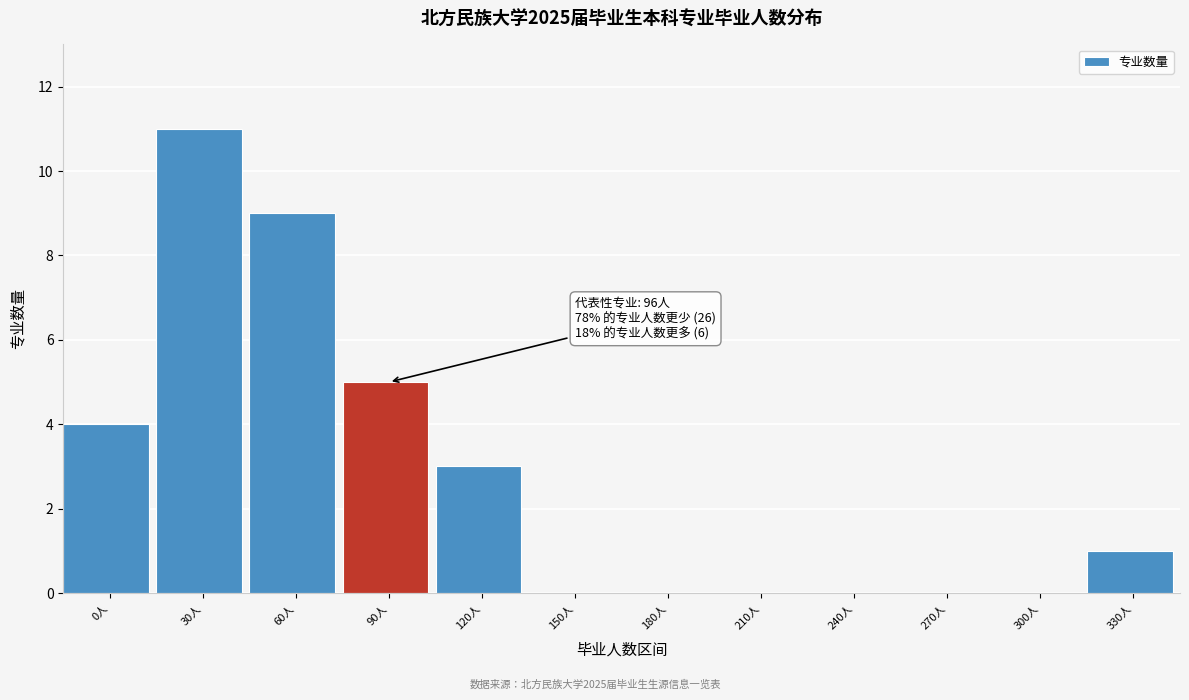

Reading left to right, transcribe all the data shown in this chart.

0人=4	30人=11	60人=9	90人=5	120人=3	150人=0	180人=0	210人=0	240人=0	270人=0	300人=0	330人=1